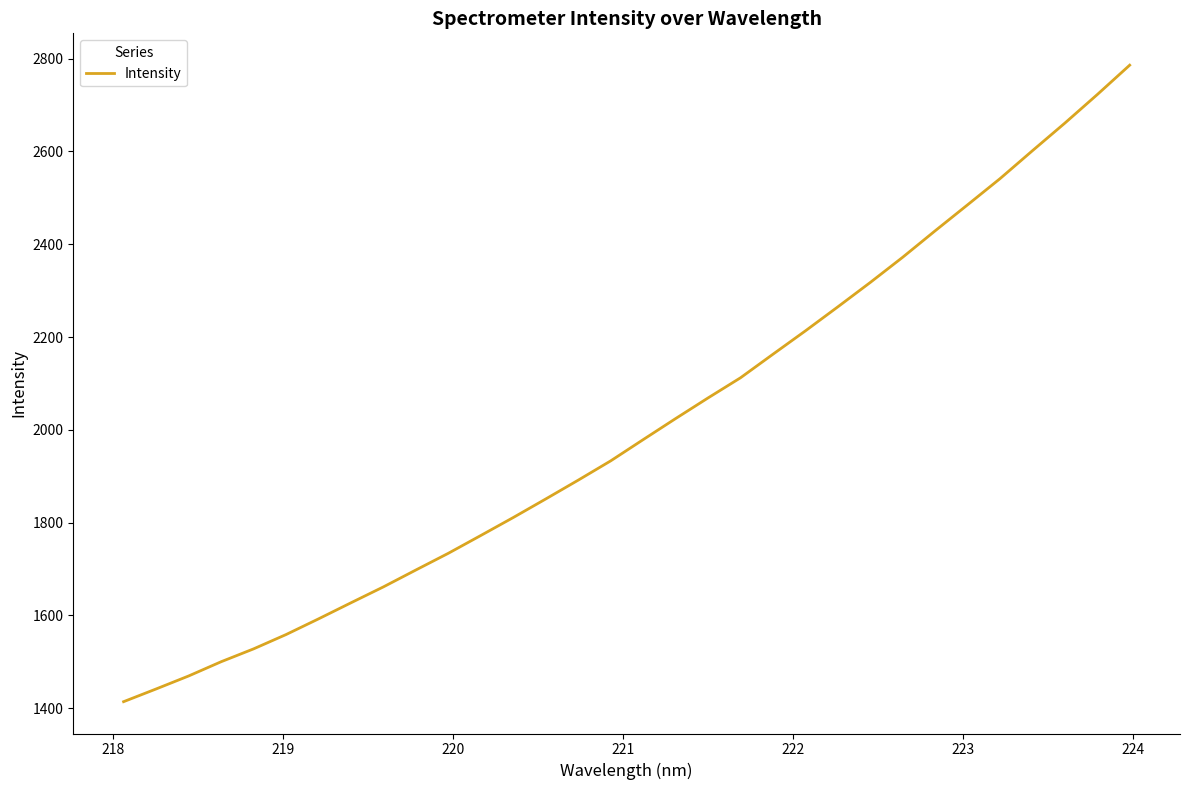

What is the greatest value displayed?

2786.1